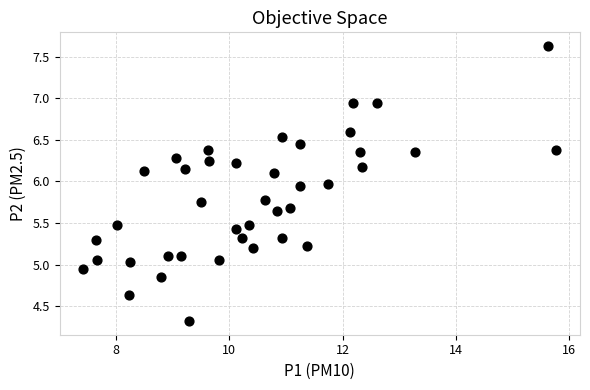

What is the range of Y values (max minus min)?

3.3